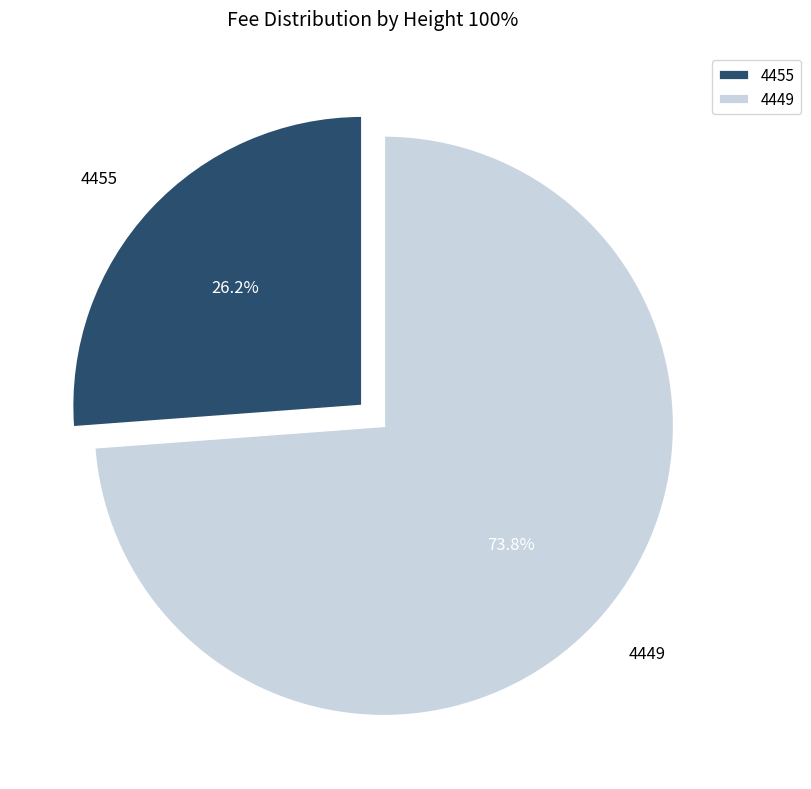

Approximately how many times larger is the value at 4455 compared to 4449?

0.4